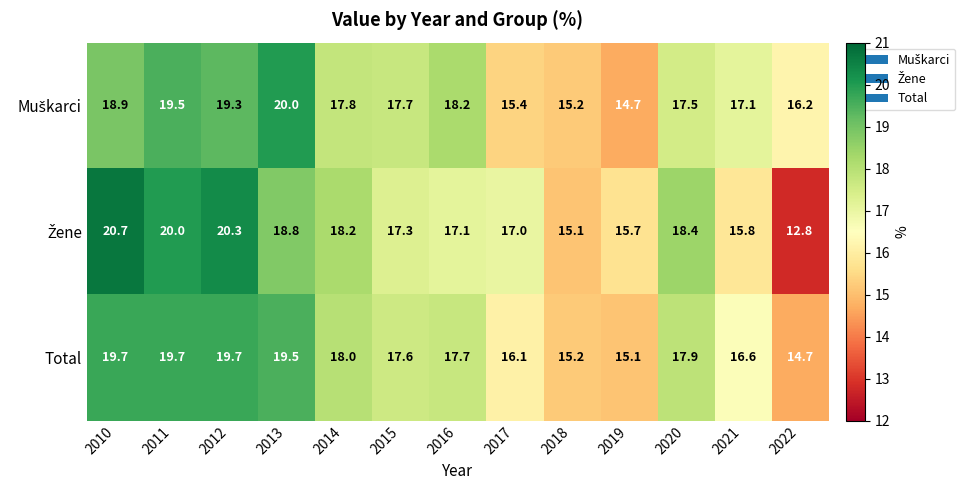

True or false: Total has a value of 8.3 at 2019.

False